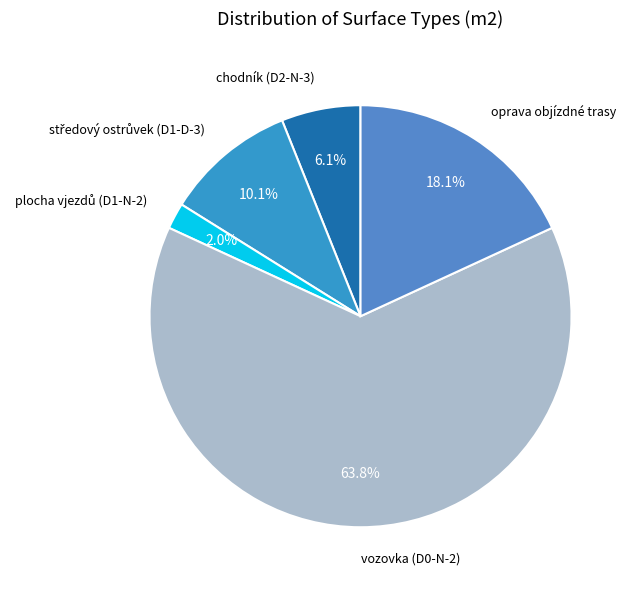

Count the number of slices in the pie.

5